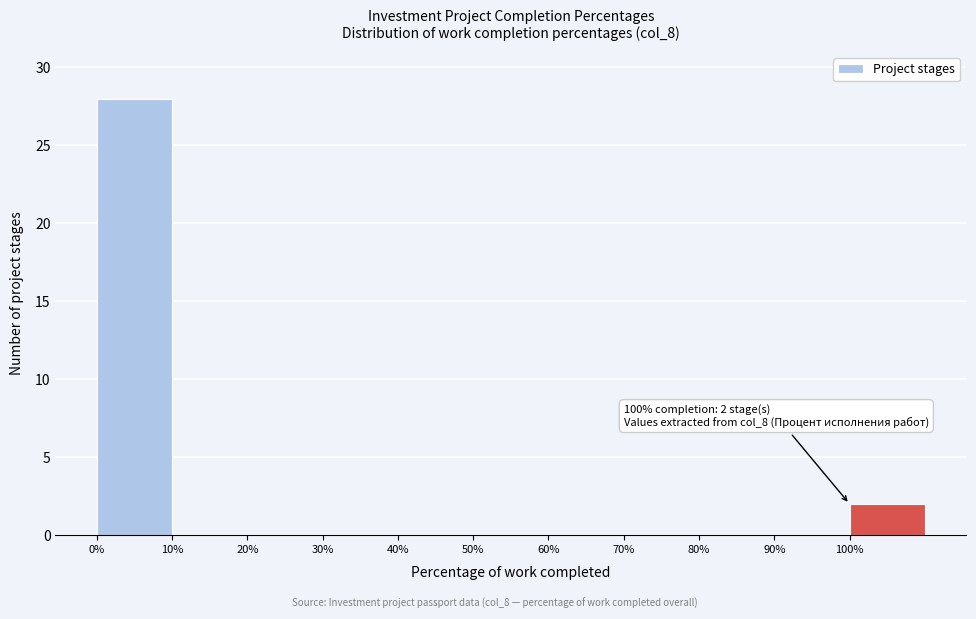

Which range on the x-axis has the tallest bar?

0 to 10